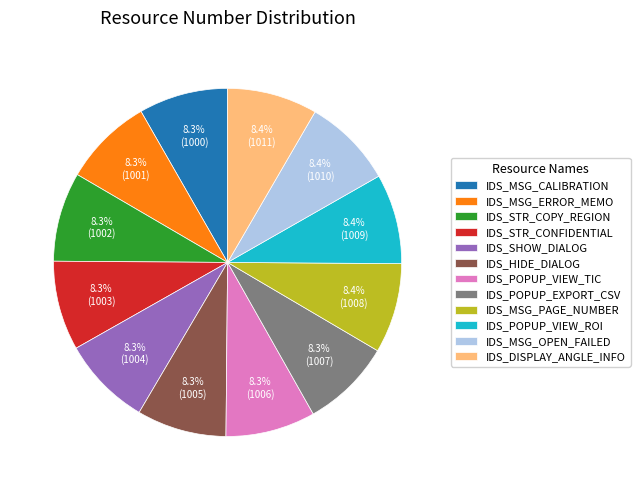

What is the ratio of the value at IDS_POPUP_EXPORT_CSV to the value at IDS_DISPLAY_ANGLE_INFO?

1.0